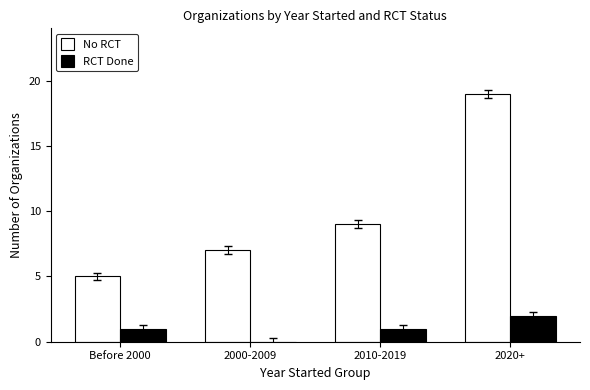

Count the number of categories in the chart.

4